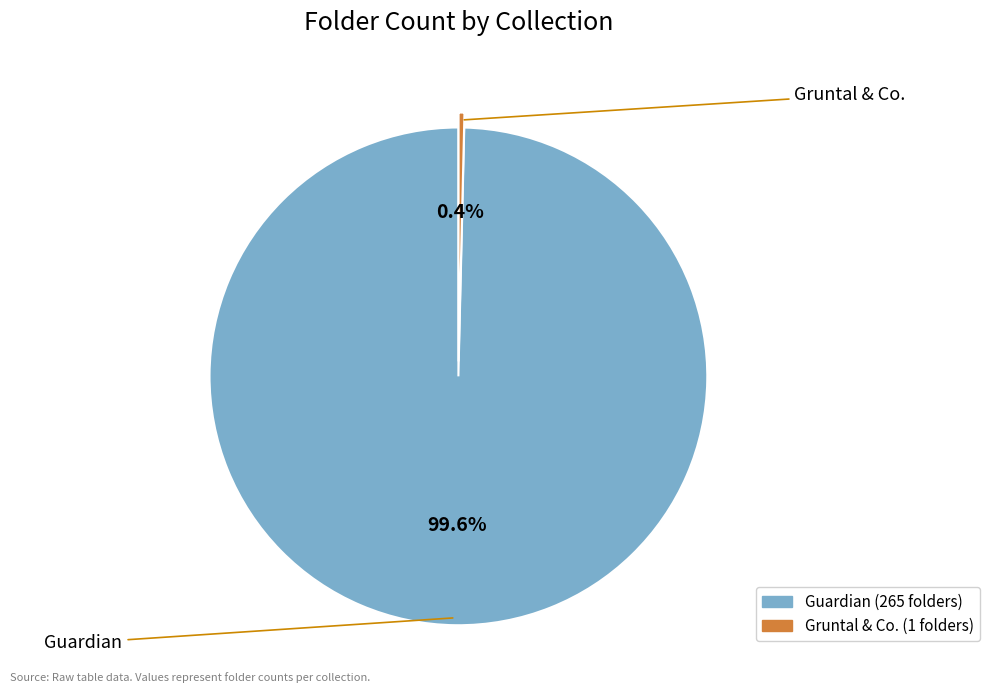

Is there a majority slice in this chart?

Yes